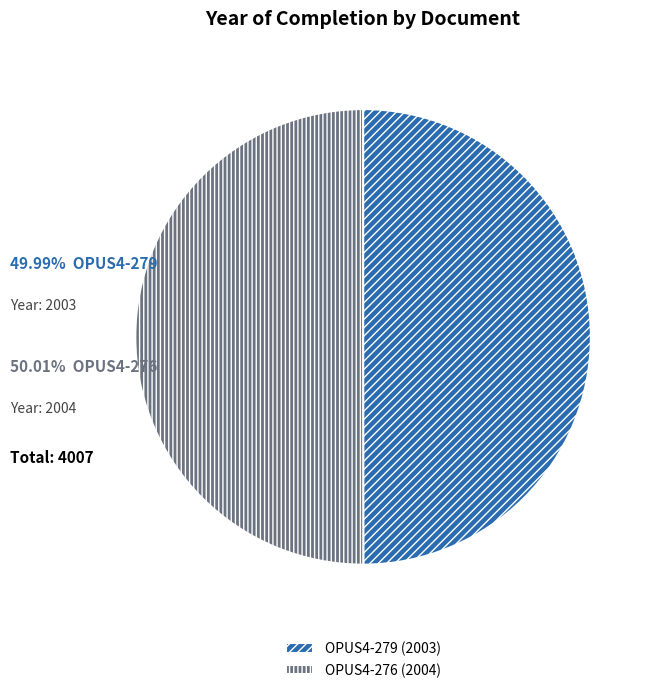

Is the sum of OPUS4-279 (2003) and OPUS4-276 (2004) greater than half?

Yes